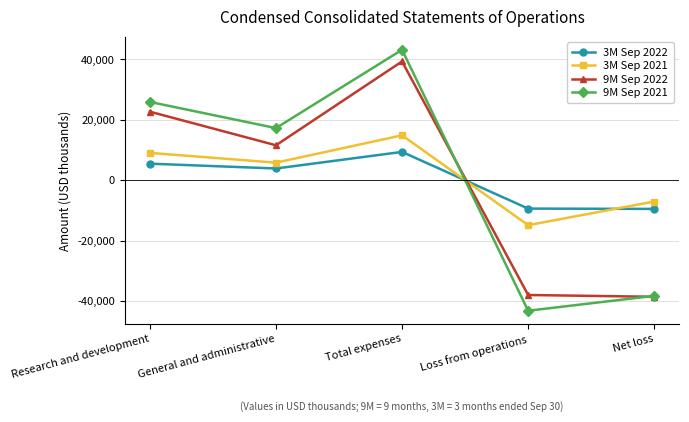

What is the lowest value of the 3M Sep 2021 series?

-14872